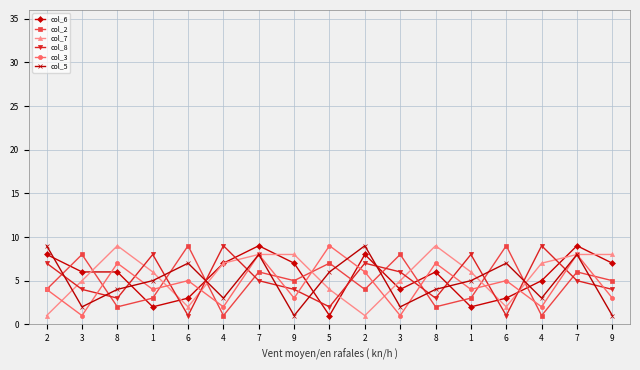

How many data points in col_2 are less than 5?

8